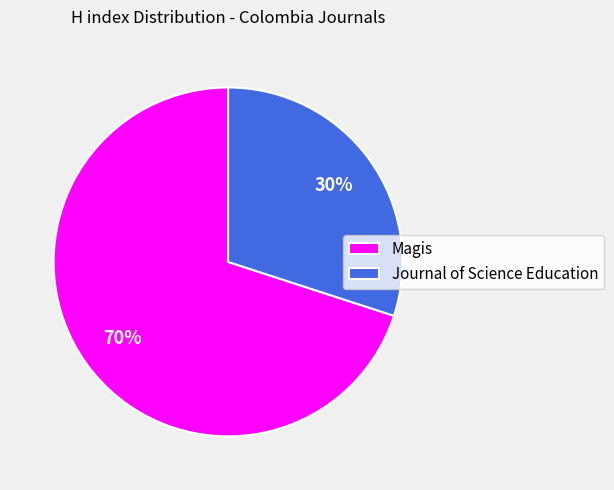

To the nearest percent, what is the average slice percentage?

50%